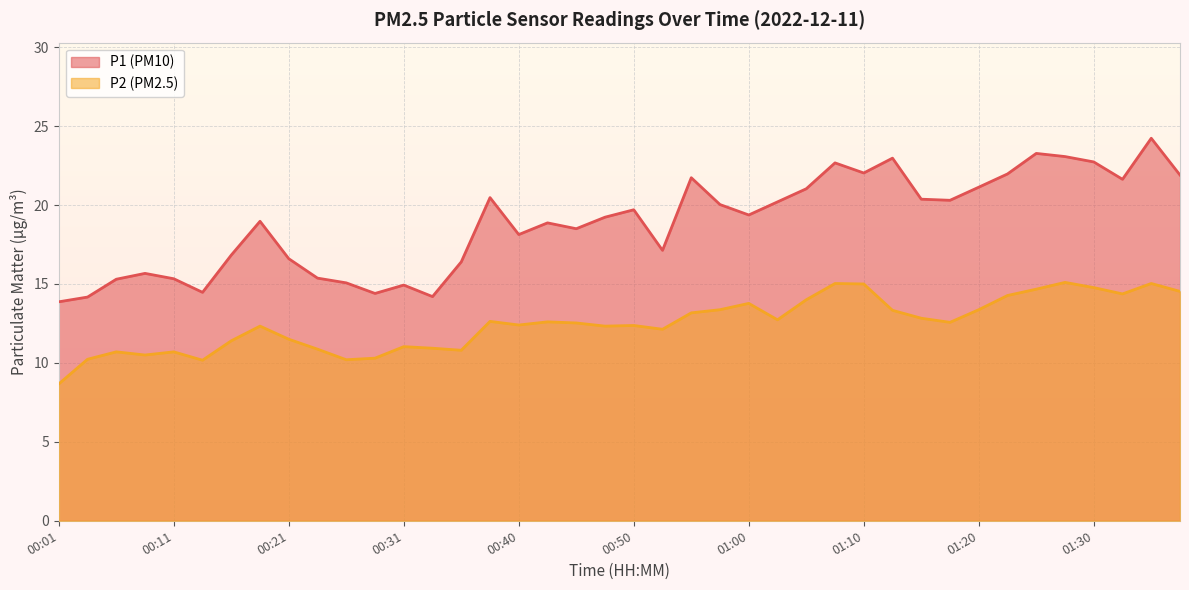

Where is the first local minimum for P2?

00:08